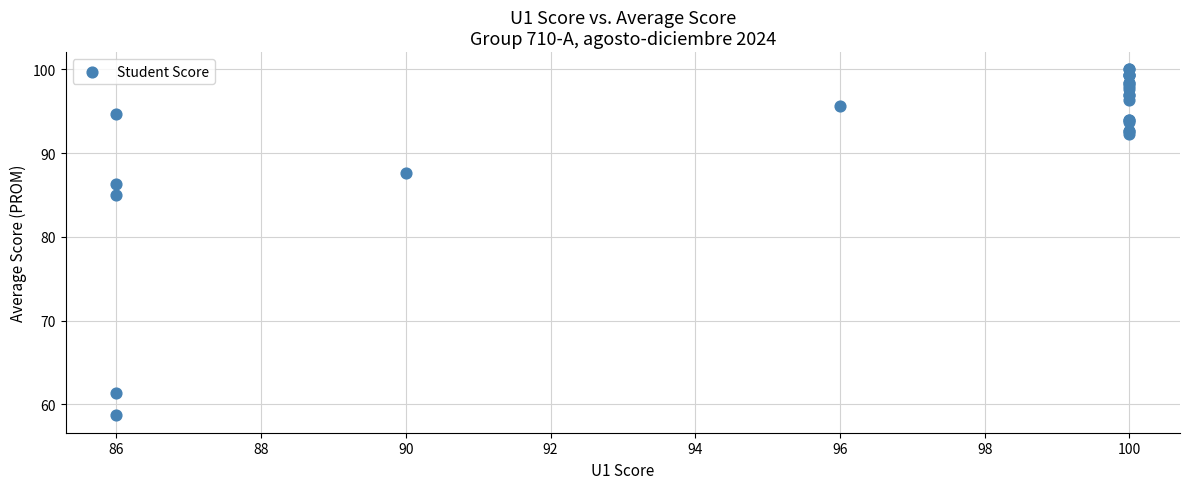

What Y value in the scatter plot is closest to 79?

85.0